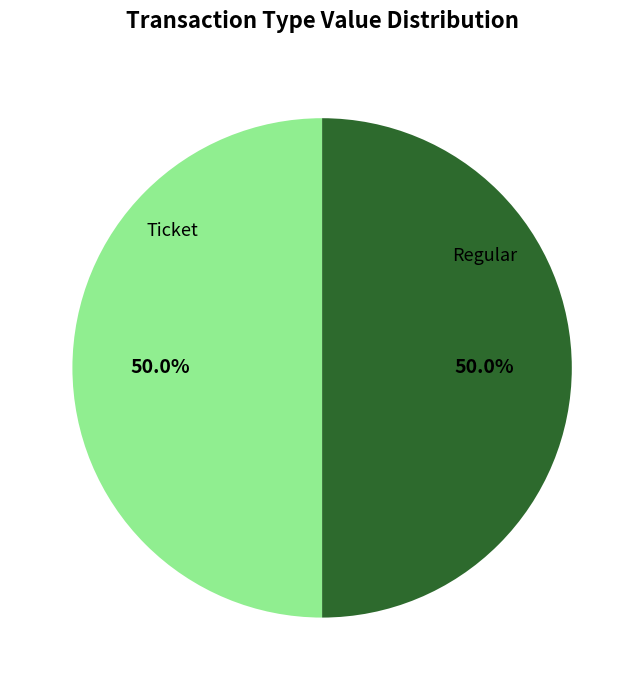

To the nearest percent, what is the average slice percentage?

50%